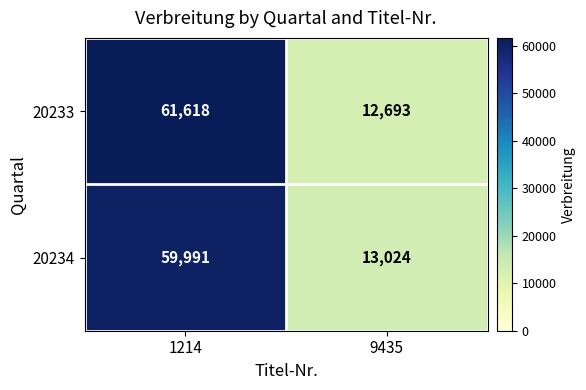

At which category is the sum across all series the highest?

1214